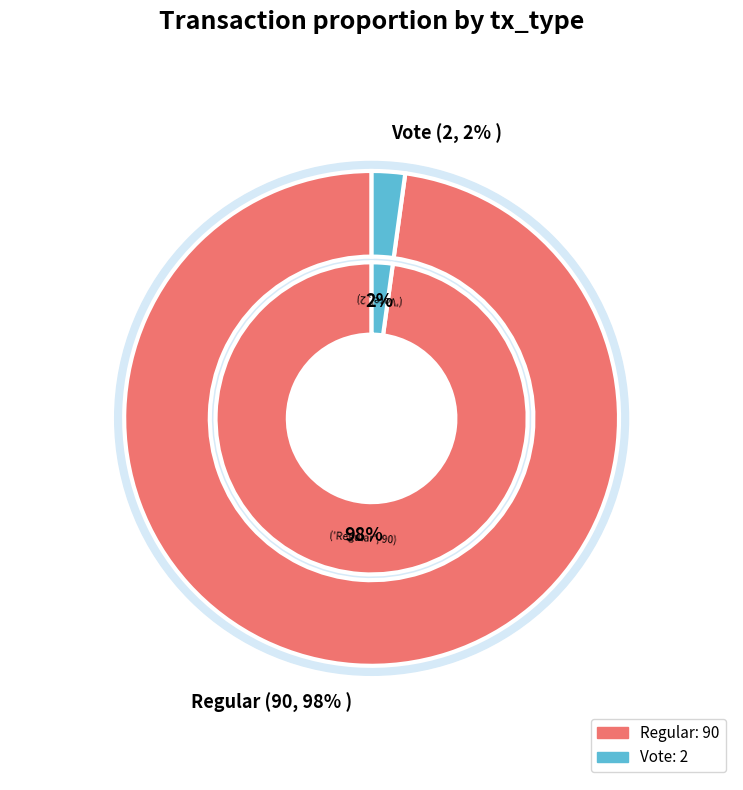

Approximately how many times larger is the value at Regular compared to Vote?

45.0